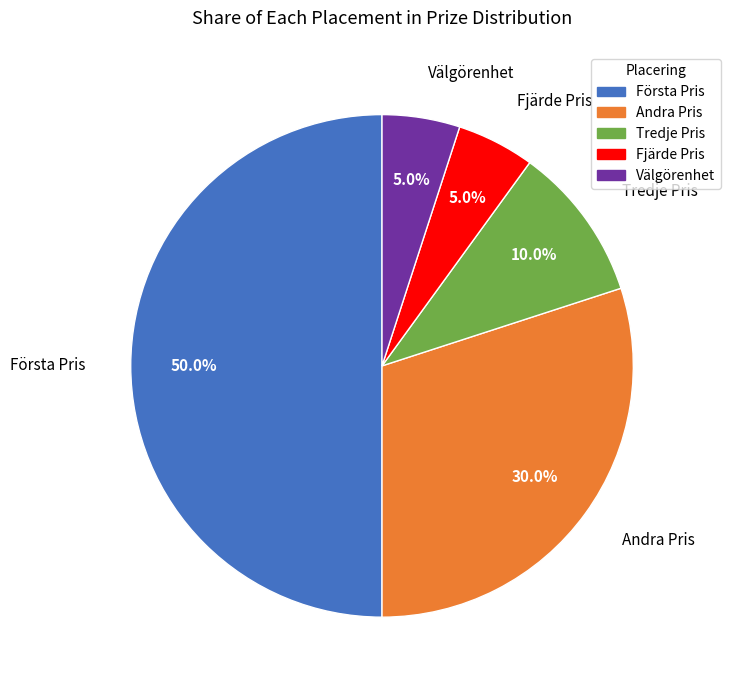

Which category has the biggest portion of the pie?

Första Pris